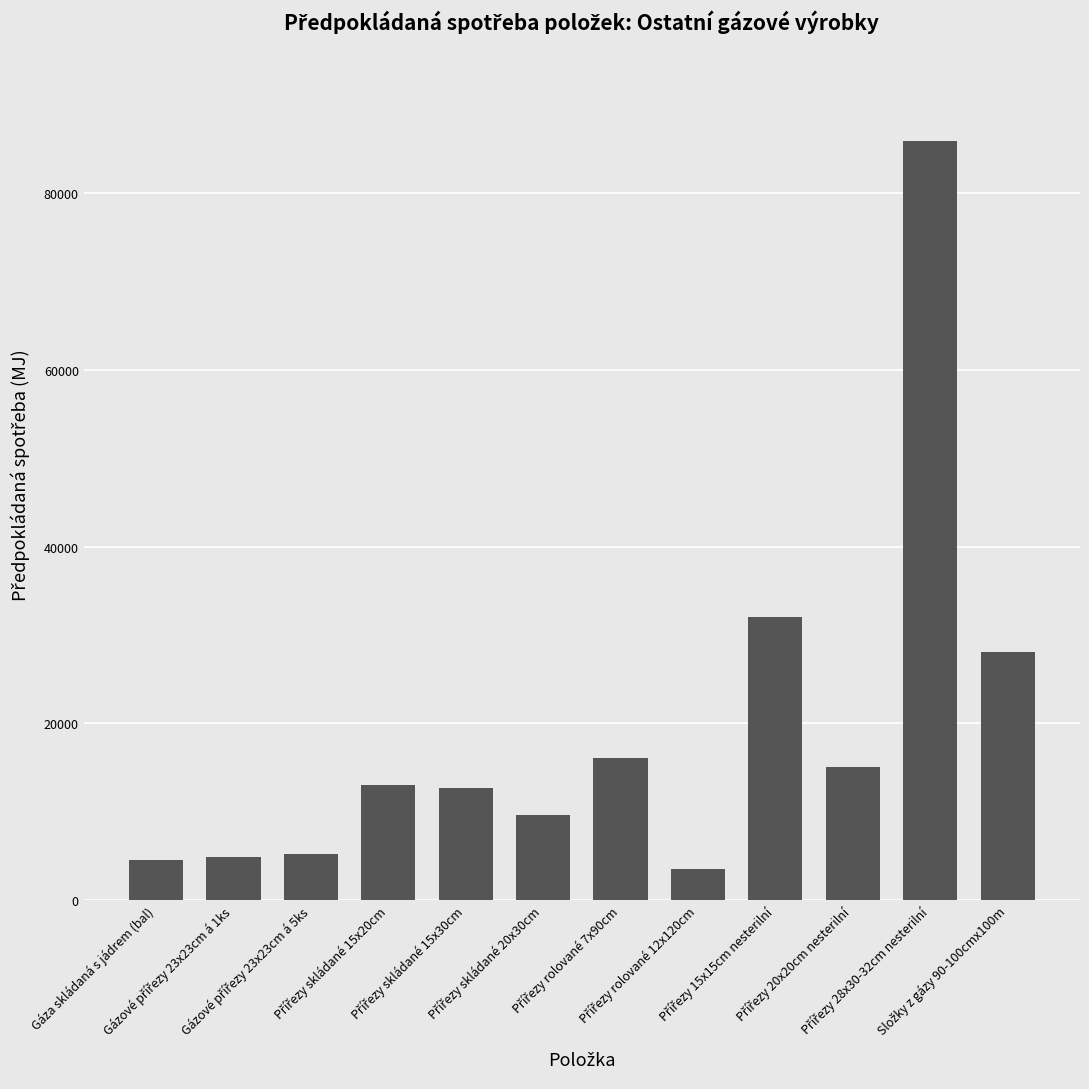

What is the maximum value shown in the chart?

86000